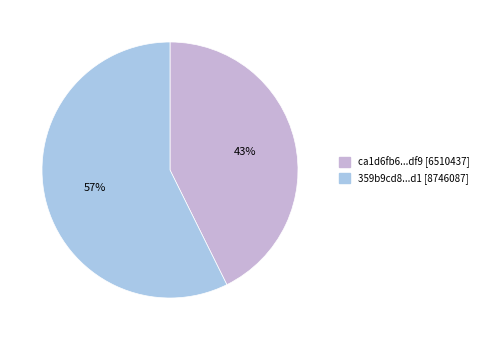

To the nearest percent, what is the average slice percentage?

50%